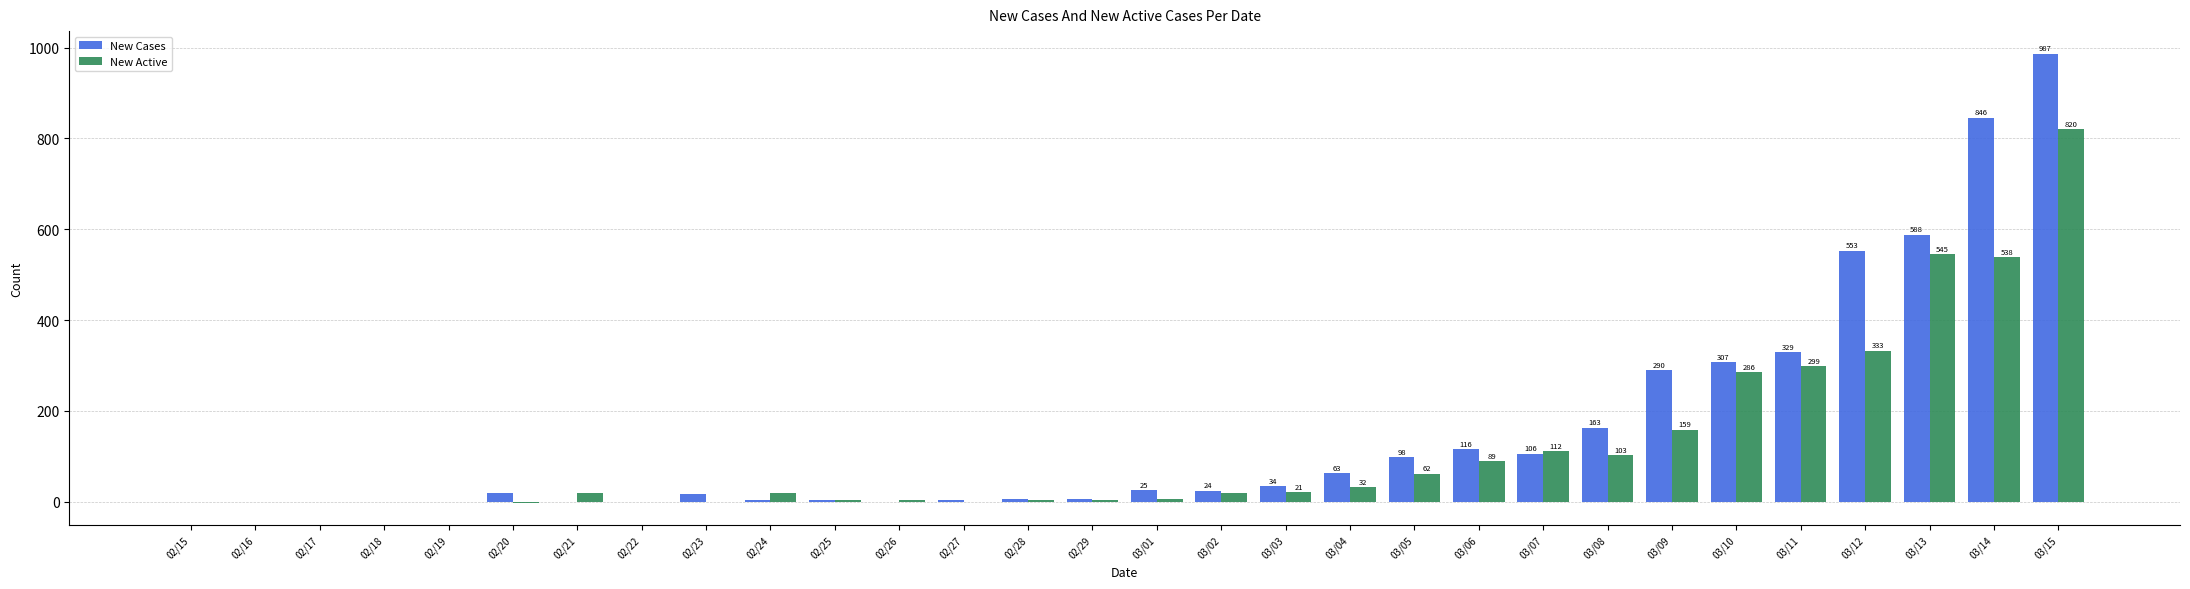

The New Cases series shows 14 at 03/04. True or false?

False